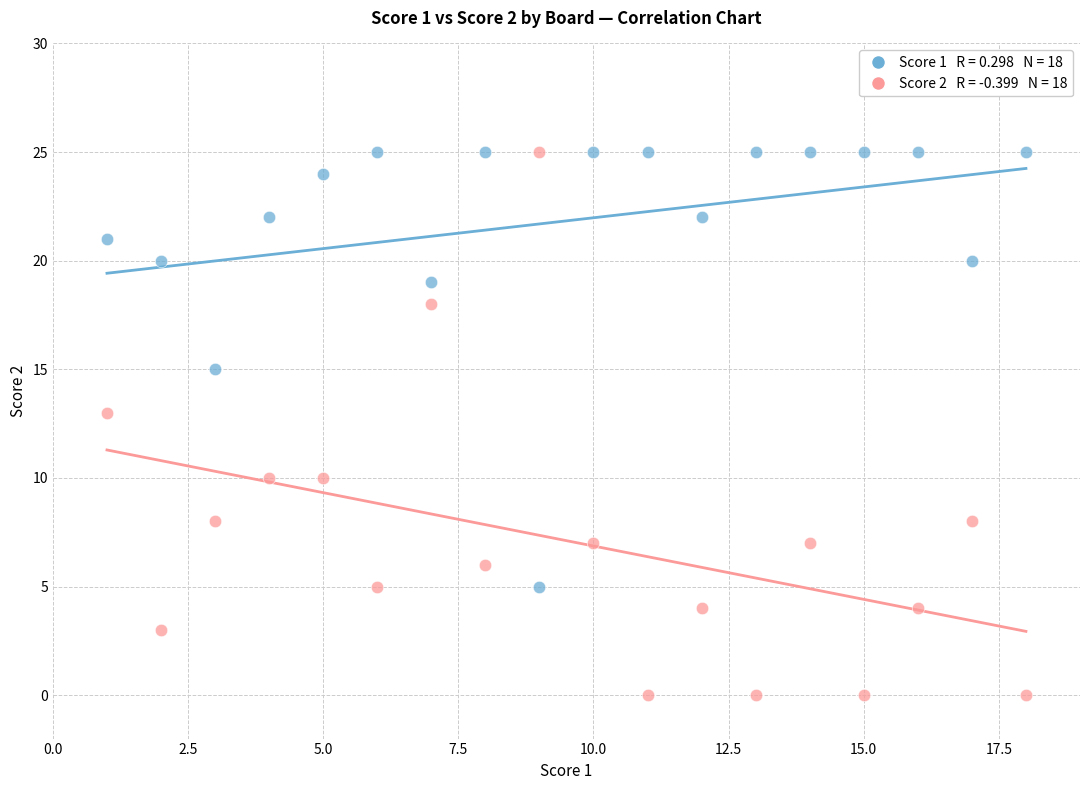

Across all series, what Y value is closest to 12?

13